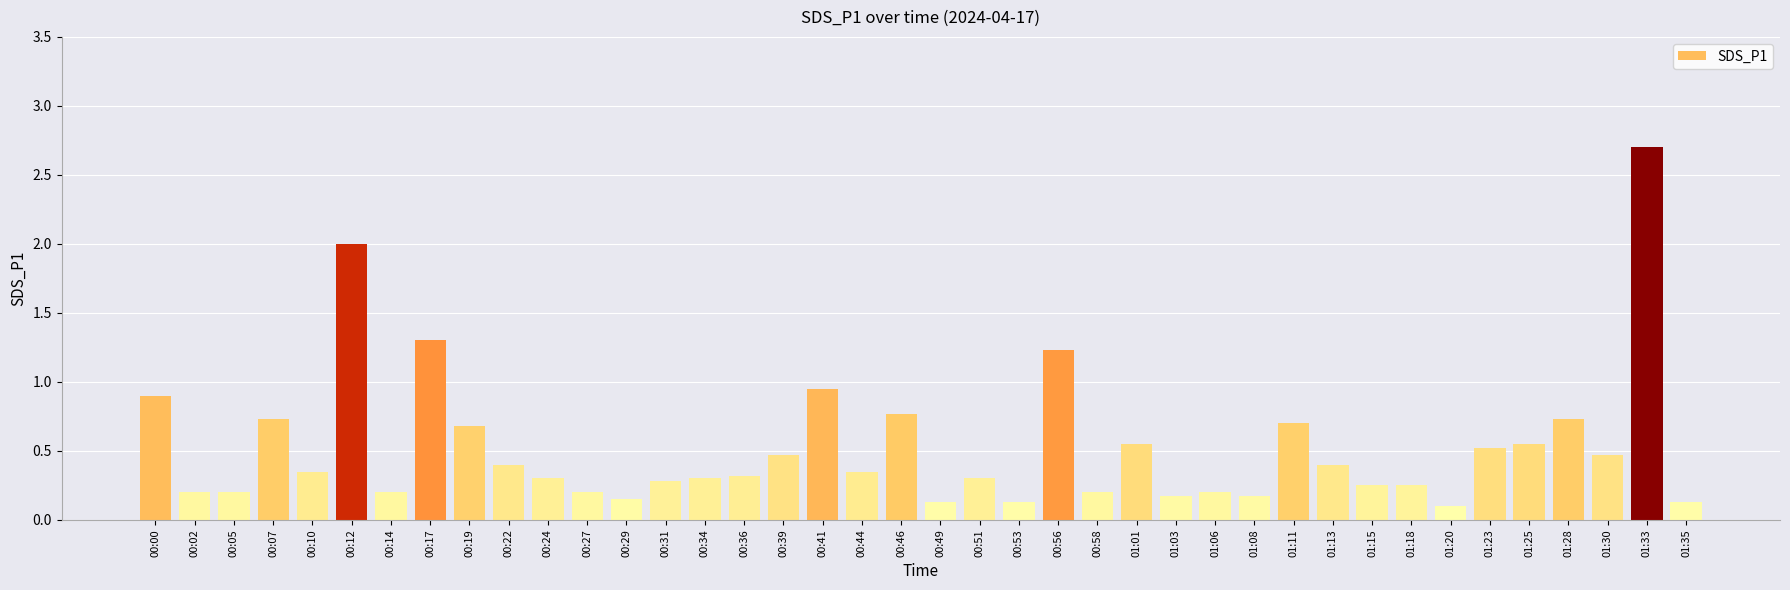

Which category has the highest value across all series?

01:33